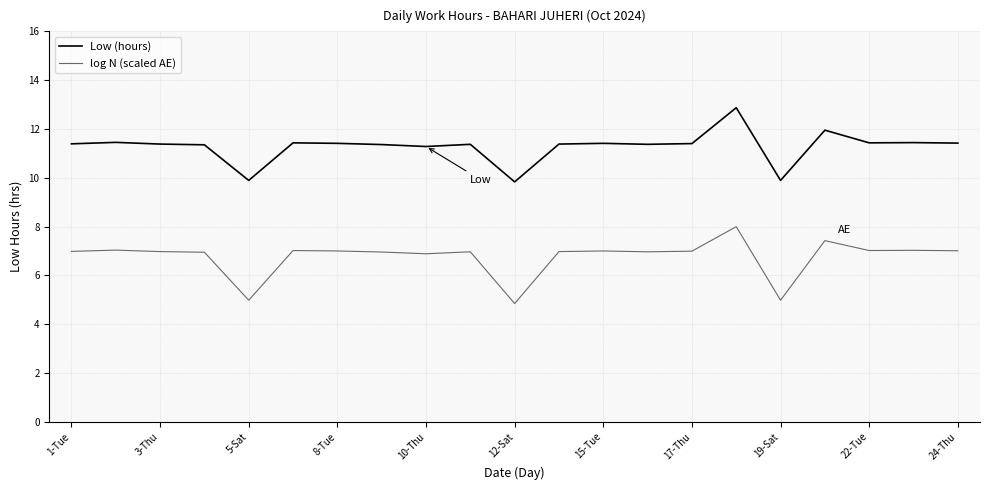

What is the difference between the maximum and minimum values in the Low (hours) series?

3.0